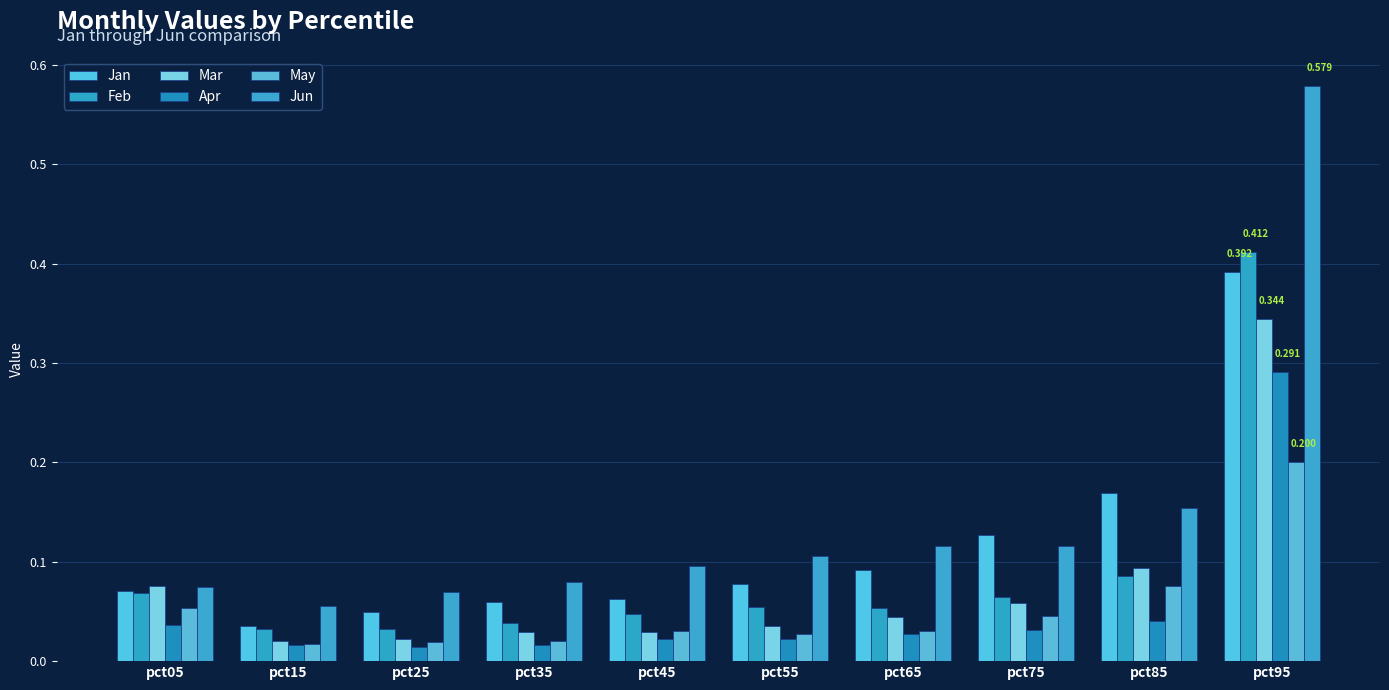

Is it true that Apr equals 0.0 at pct35?

False